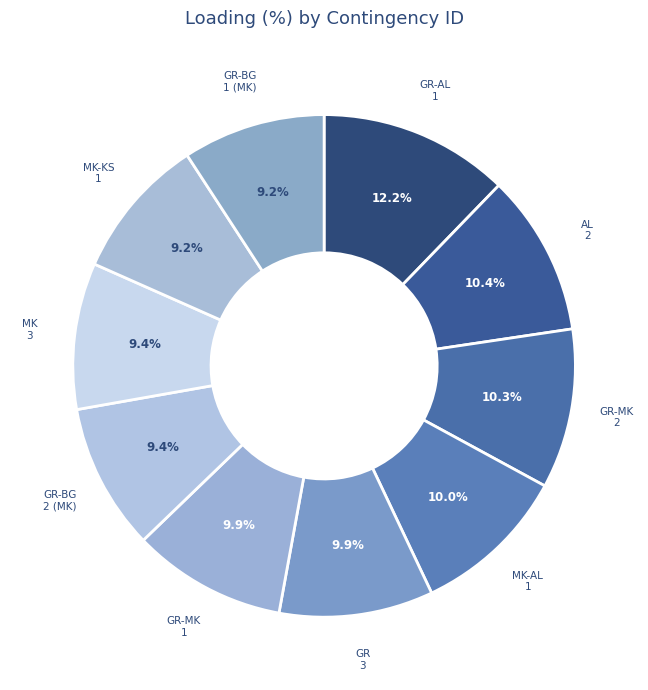

Rank the categories by value from lowest to highest.

MK_KS_CO_00001, GR_BG_CO_00001 (MK), GR_BG_CO_00002 (MK), MK_CO_00003, GR_CO_00003, GR_MK_CO_00001, MK_AL_CO_00001, GR_MK_CO_00002, AL_CO_00002, GR_AL_CO_00001